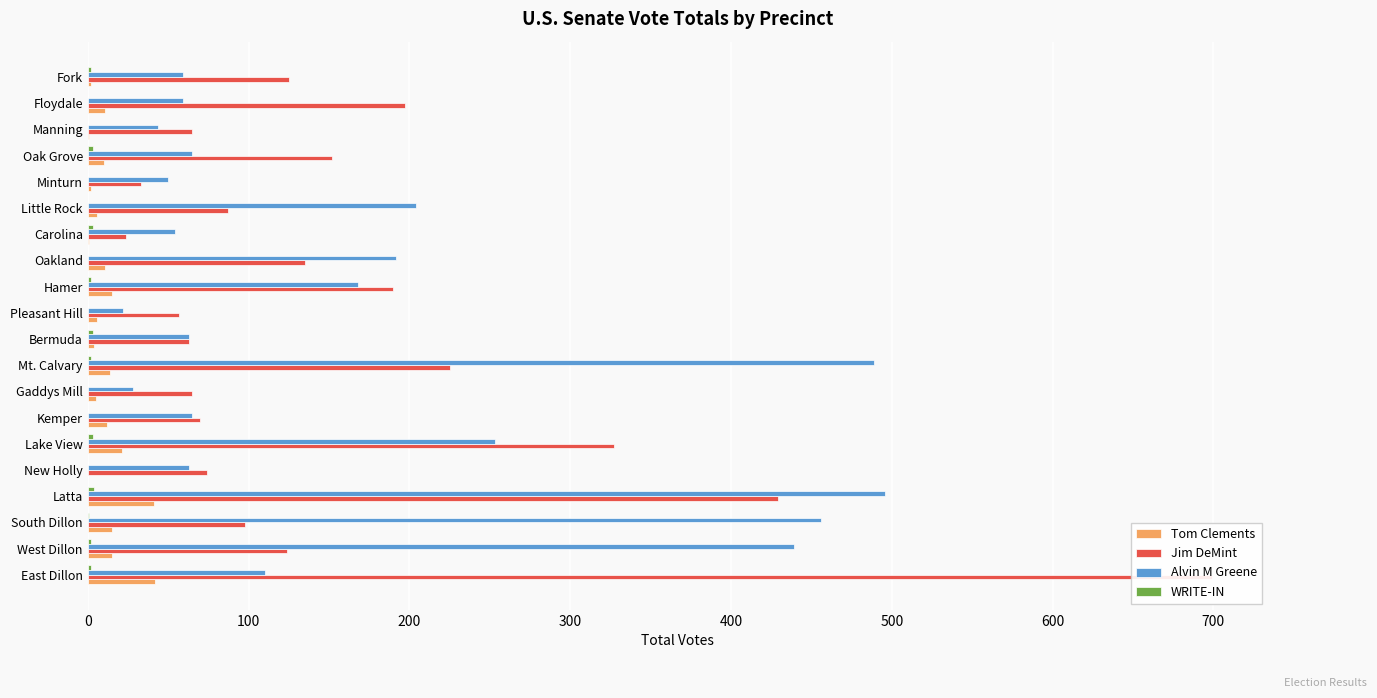

What is the value of the Alvin M Greene bar at the 20th from the left?

59